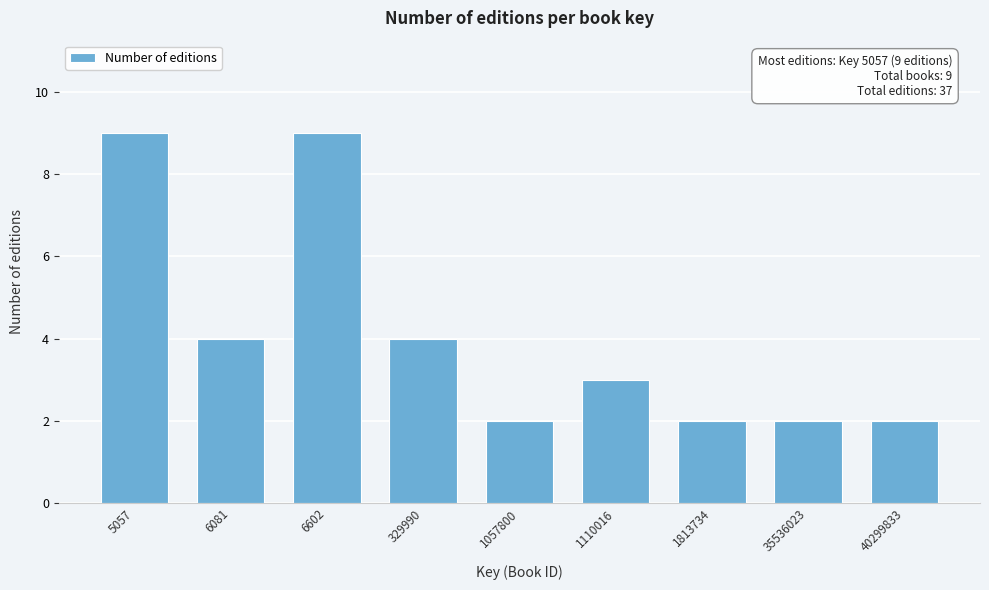

Reading left to right, extract all data points from this chart.

9	4	9	4	2	3	2	2	2